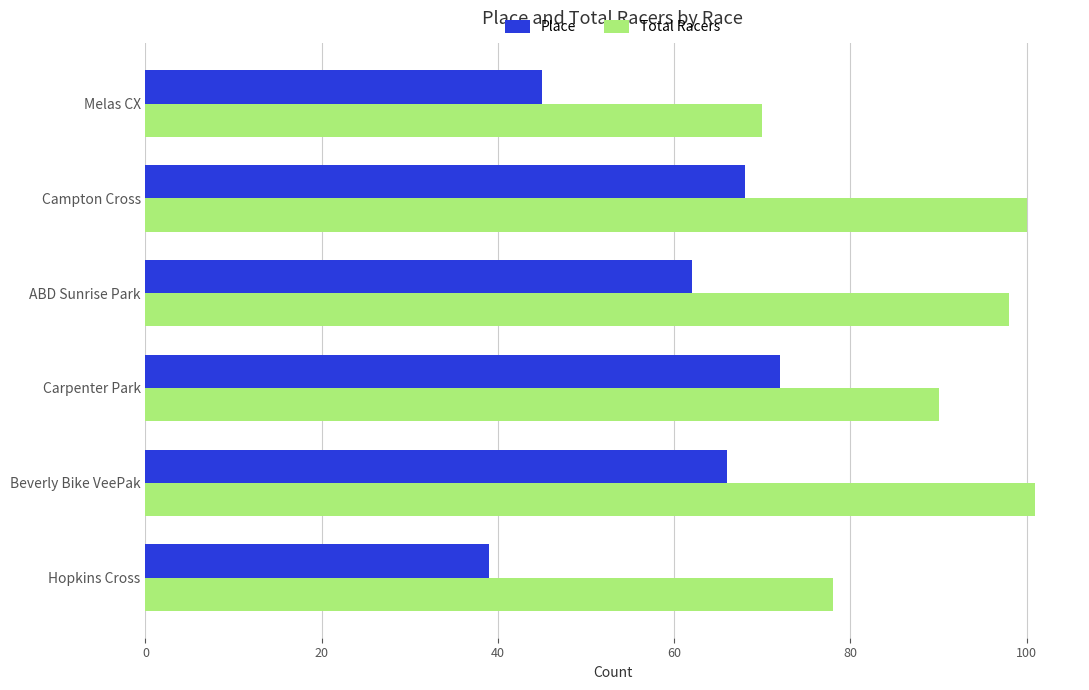

Is the value of Place at ABD Sunrise Park greater than the value of Total Racers at Carpenter Park?

No